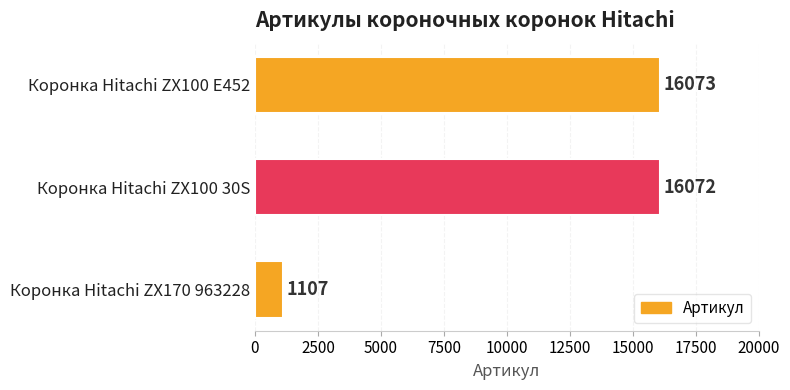

How many values are below 16072?

1